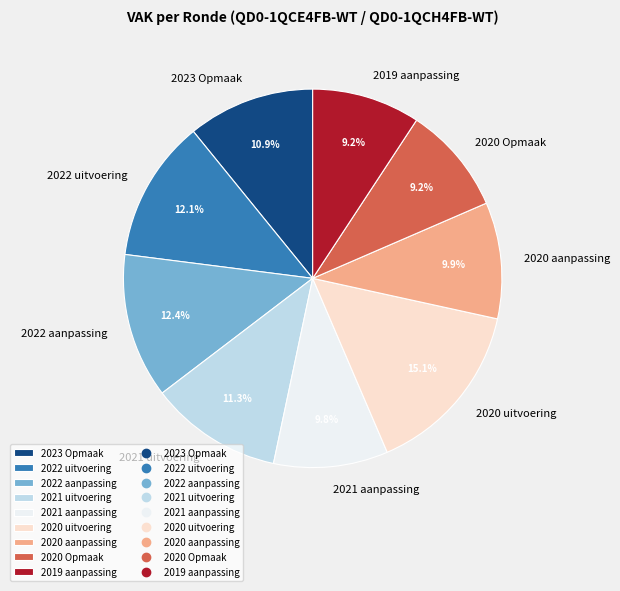

Combined, do 2023 Opmaak and 2020 Opmaak account for over 50%?

No